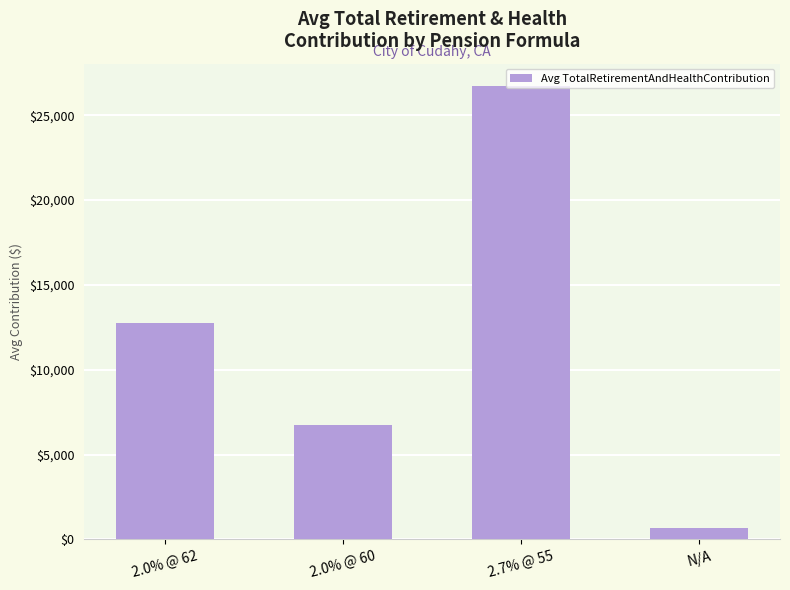

How many bars are there in total?

4